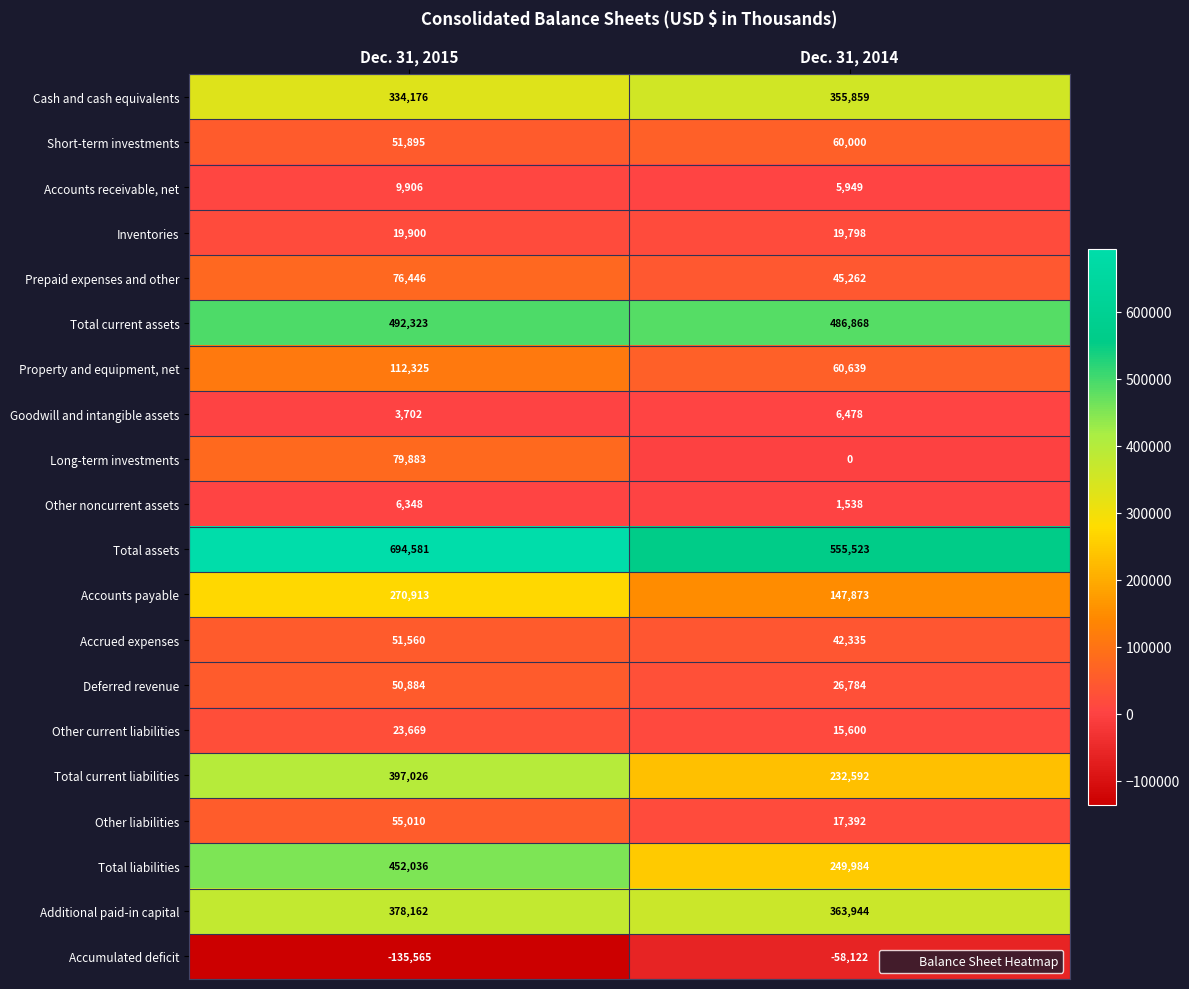

What is the difference between the Cash and cash equivalents values at Dec. 31, 2014 and Dec. 31, 2015?

21683